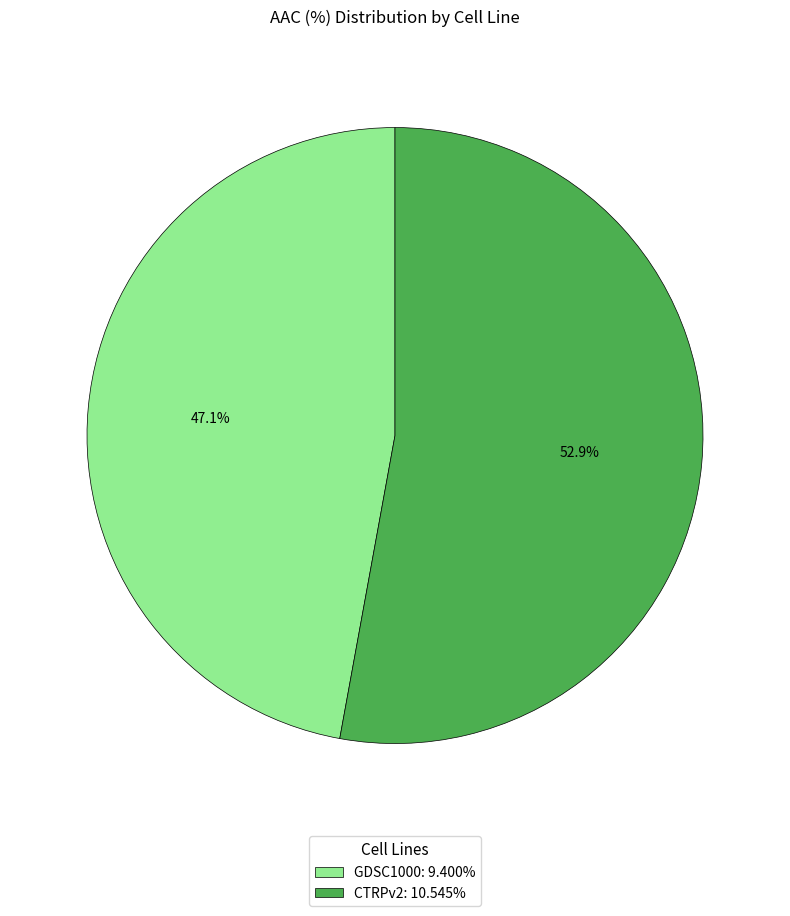

Does any single category account for the majority?

Yes